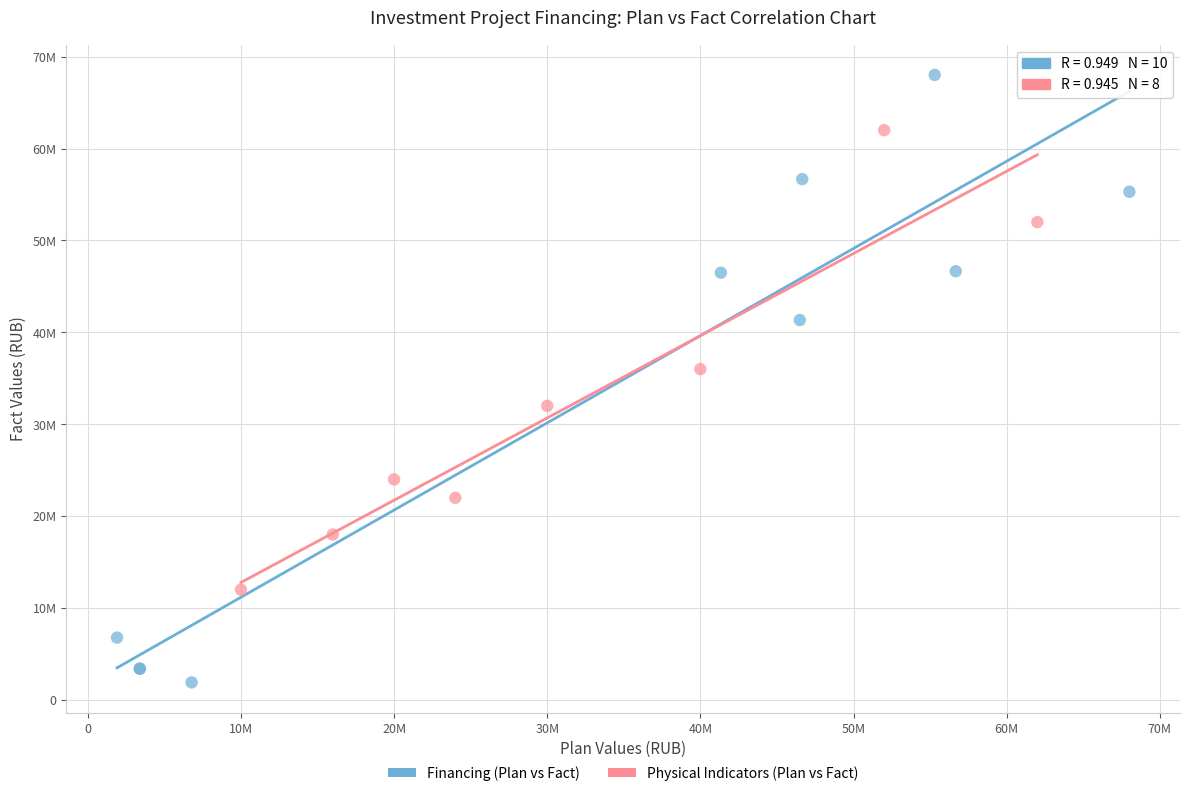

Which series reaches the minimum Y coordinate?

Financing (Plan vs Fact)